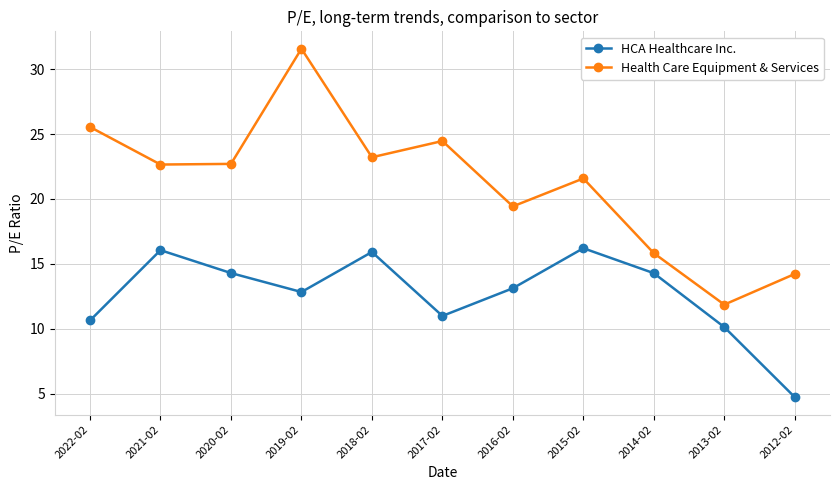

At which label does HCA Healthcare Inc. reach its minimum?

2012-02